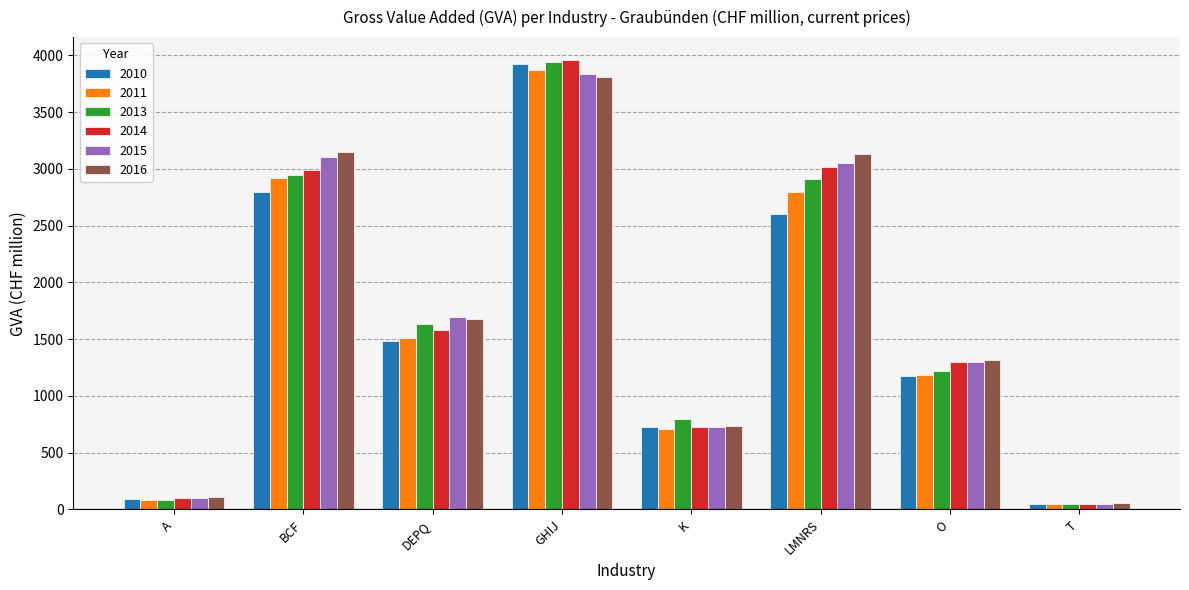

What position from the right is O?

2